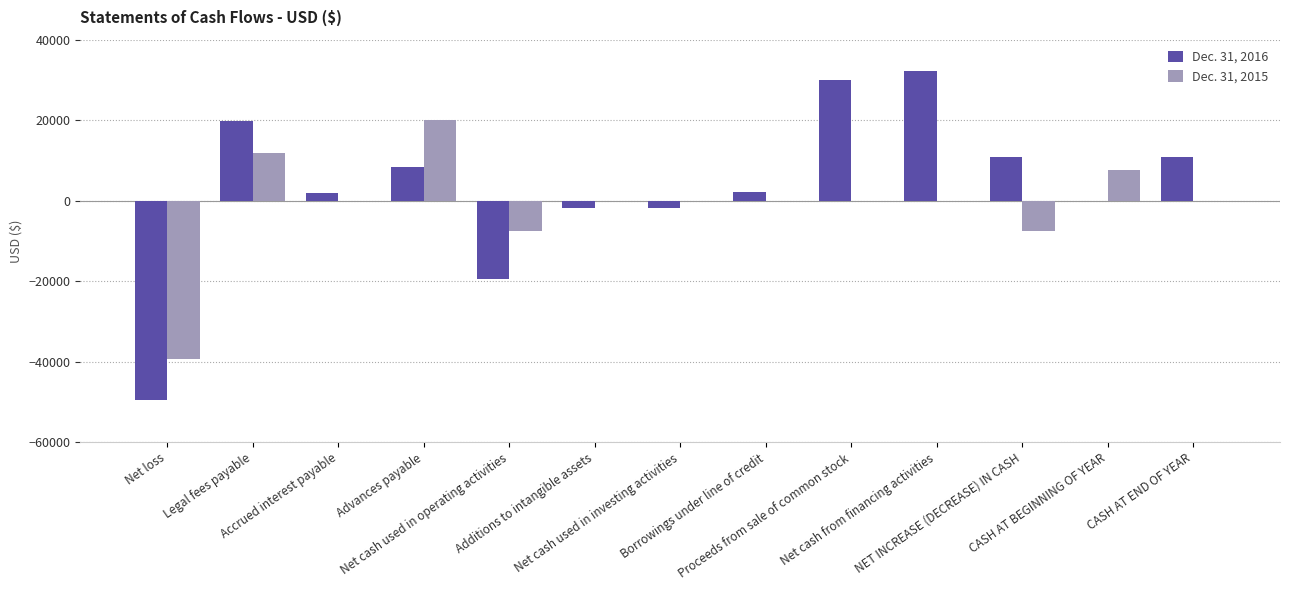

How many distinct data groups are displayed?

2